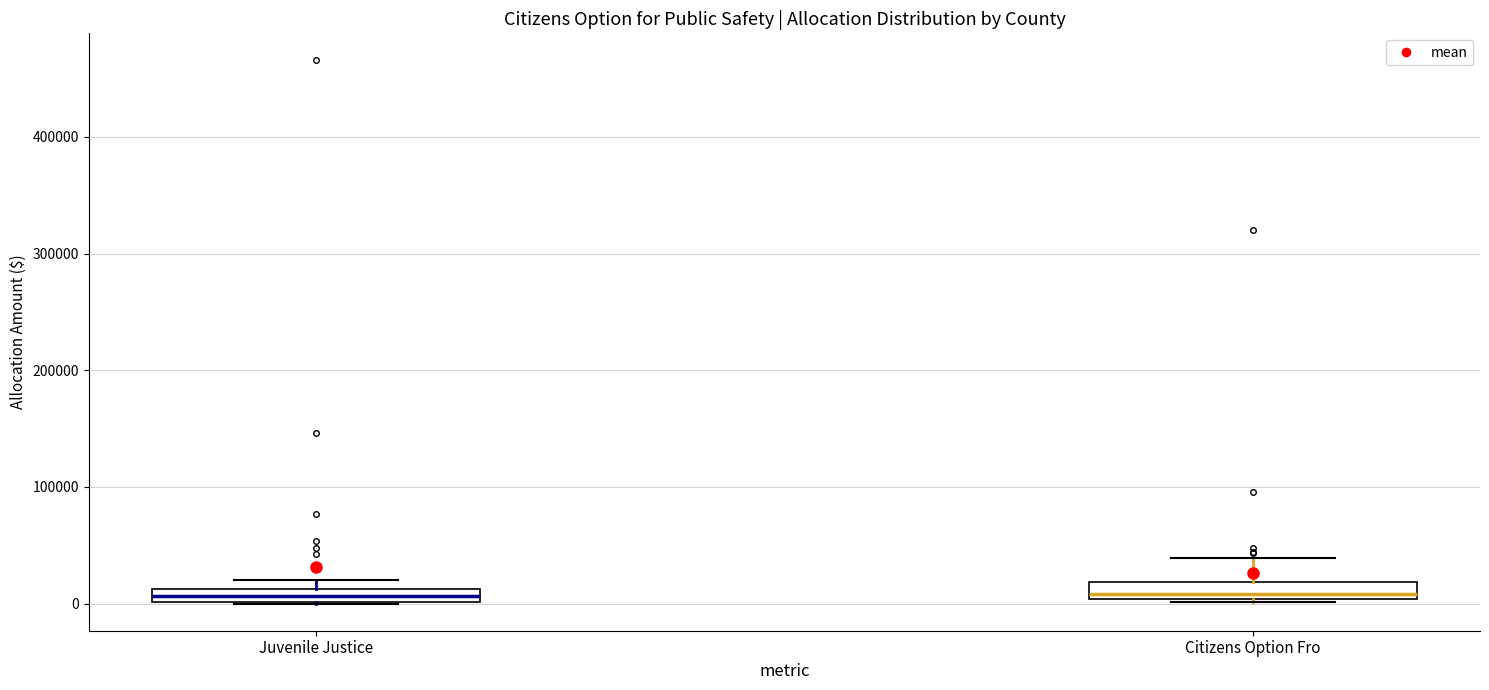

Where does the median line of the box for Citizens Option Fro sit on the y-axis? The values are not printed on the chart, so give them approximately, as read against the axis.

10000